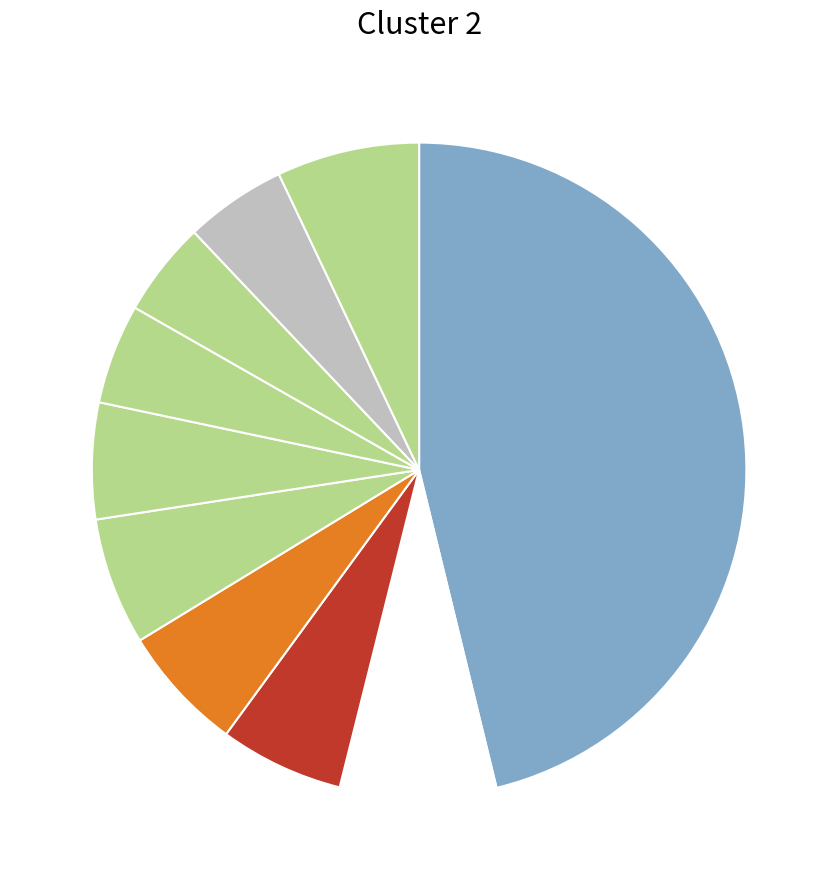

Rank the categories by value from lowest to highest.

pct75, pct65, pct85, pct55, pct25, pct35, pct45, pct95, pct15, pct05